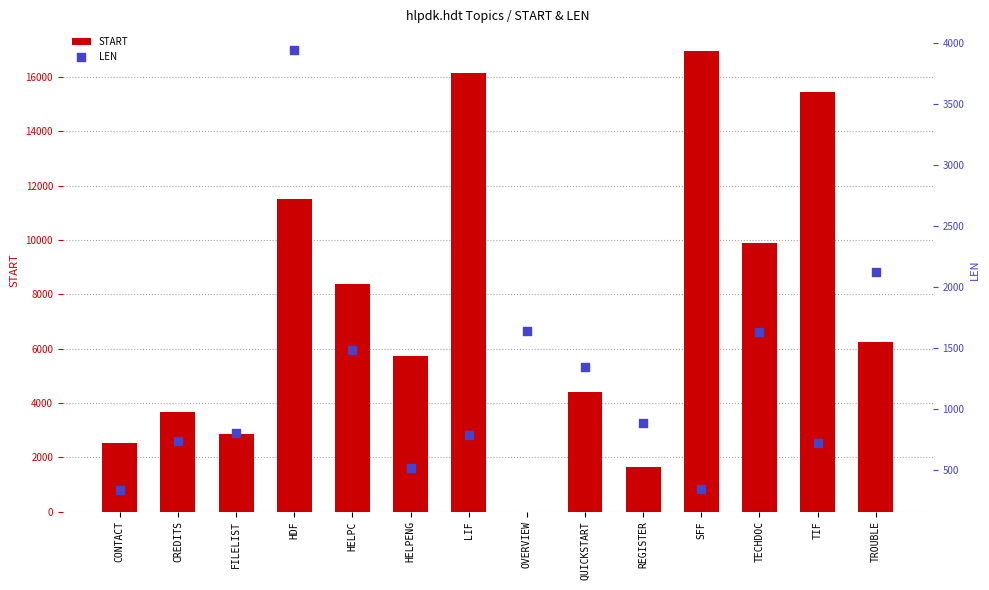

Which series has the largest total across all categories?

START